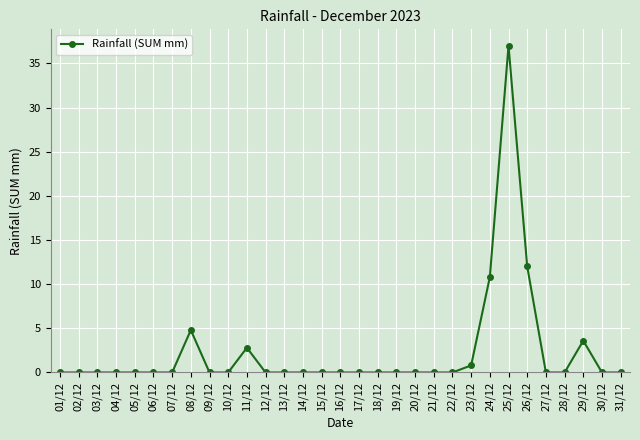

Between 31/12 and 24/12, which is larger?

24/12